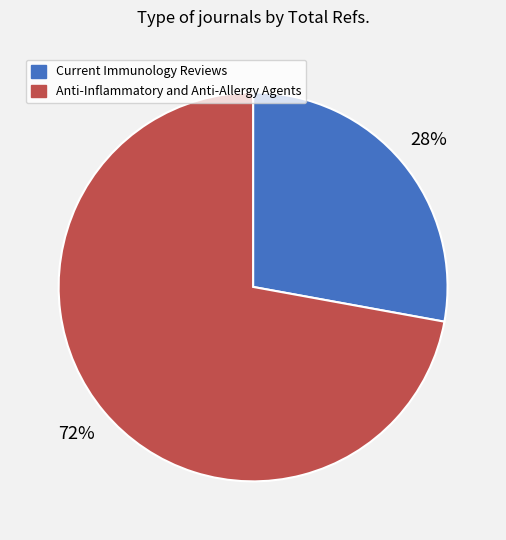

What is the largest slice in the pie chart?

Anti-Inflammatory and Anti-Allergy Agents